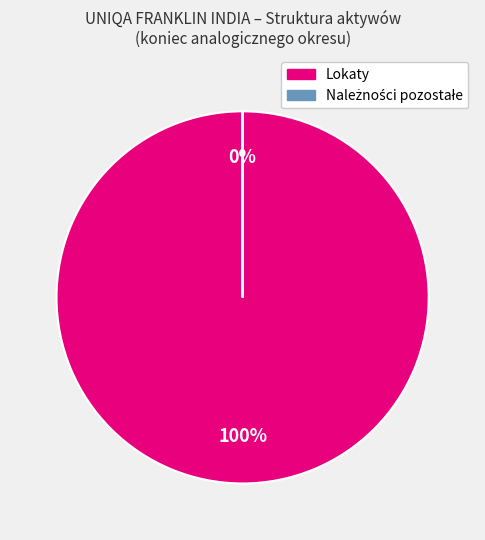

How many segments does this pie chart have?

2